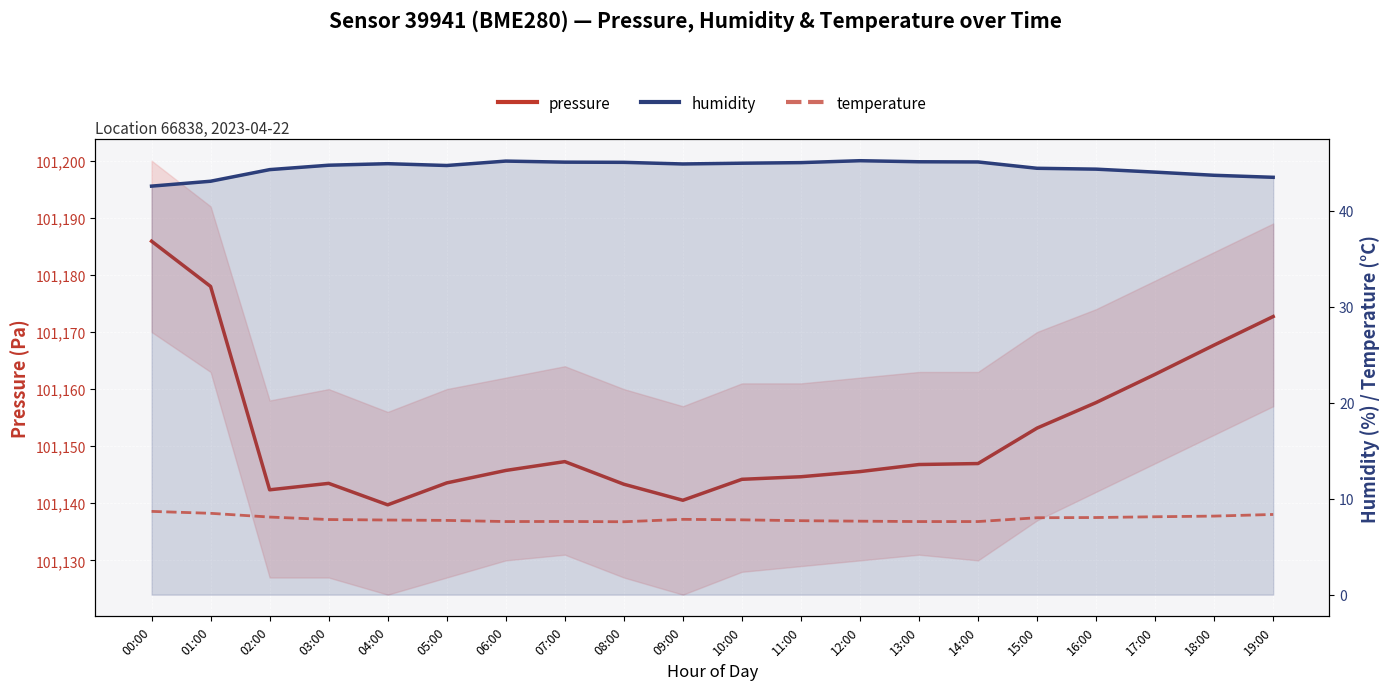

What is the label of the 15th point from the right?

05:00